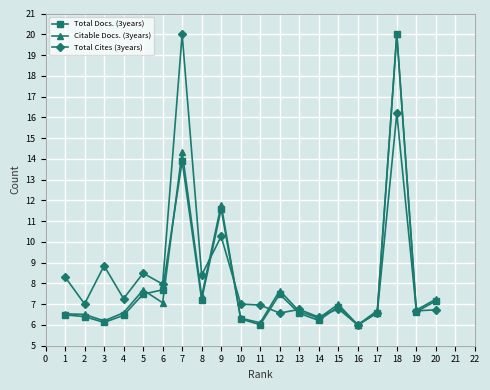

What is the average value of the Citable Docs. (3years) series?

8.0